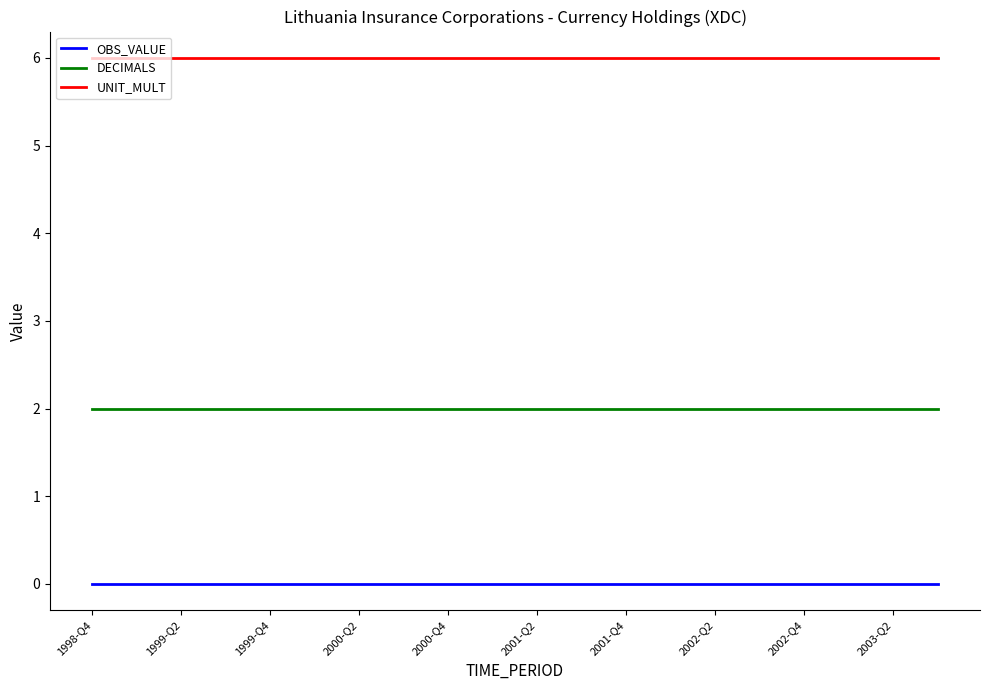

At how many categories does at least one series exceed 1?

20